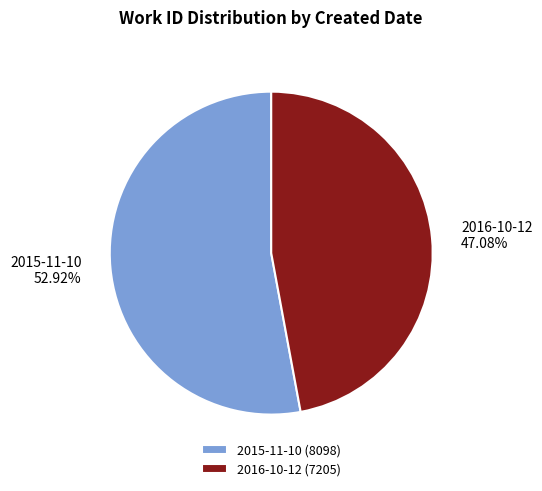

Is 2016-10-12 the majority of the pie?

No